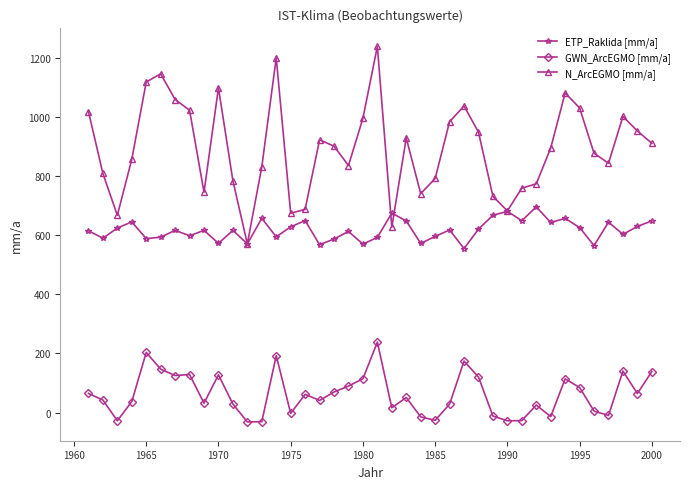

Which series ends up on top after the final intersection of ETP_Raklida [mm/a] and N_ArcEGMO [mm/a]?

N_ArcEGMO [mm/a]